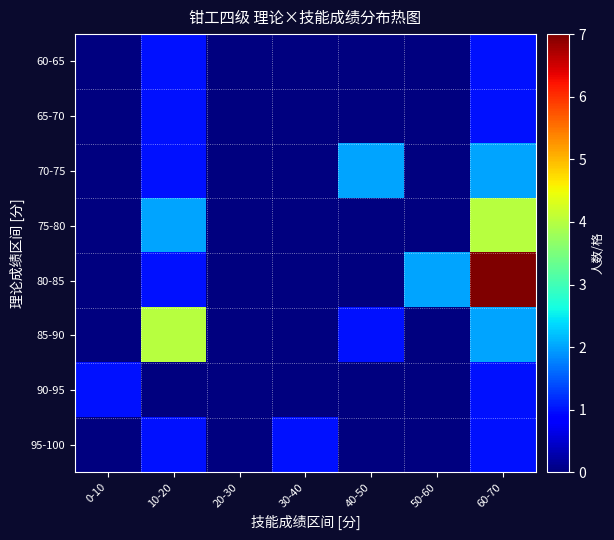

Reading left to right, list all the values displayed in this chart.

60-65: 0-10=0	10-20=1	20-30=0	30-40=0	40-50=0	50-60=0	60-70=1
65-70: 0-10=0	10-20=1	20-30=0	30-40=0	40-50=0	50-60=0	60-70=1
70-75: 0-10=0	10-20=1	20-30=0	30-40=0	40-50=2	50-60=0	60-70=2
75-80: 0-10=0	10-20=2	20-30=0	30-40=0	40-50=0	50-60=0	60-70=4
80-85: 0-10=0	10-20=1	20-30=0	30-40=0	40-50=0	50-60=2	60-70=7
85-90: 0-10=0	10-20=4	20-30=0	30-40=0	40-50=1	50-60=0	60-70=2
90-95: 0-10=1	10-20=0	20-30=0	30-40=0	40-50=0	50-60=0	60-70=1
95-100: 0-10=0	10-20=1	20-30=0	30-40=1	40-50=0	50-60=0	60-70=1